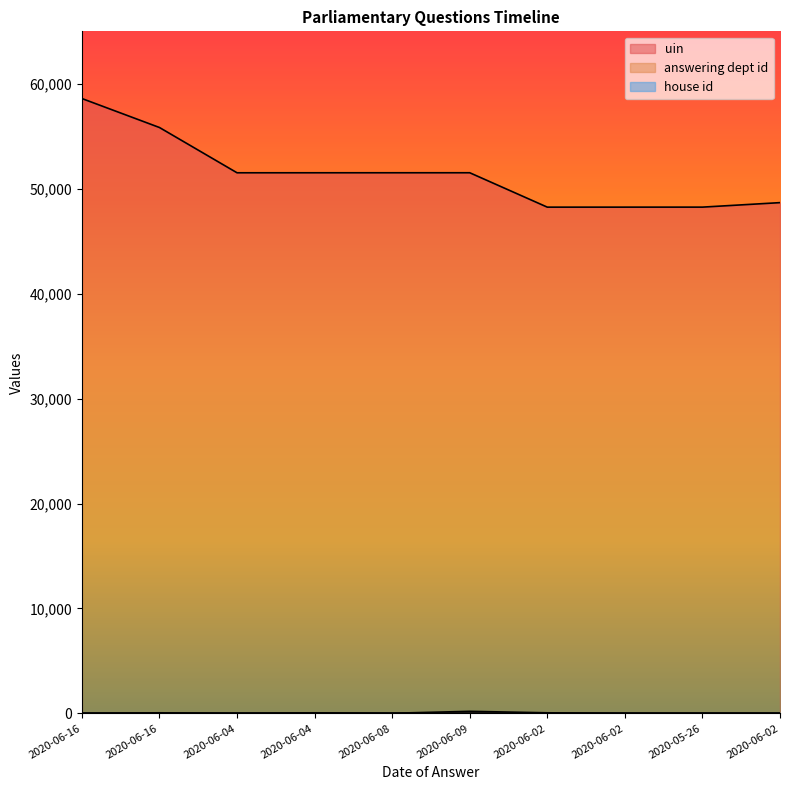

Which series has the largest total across all categories?

uin